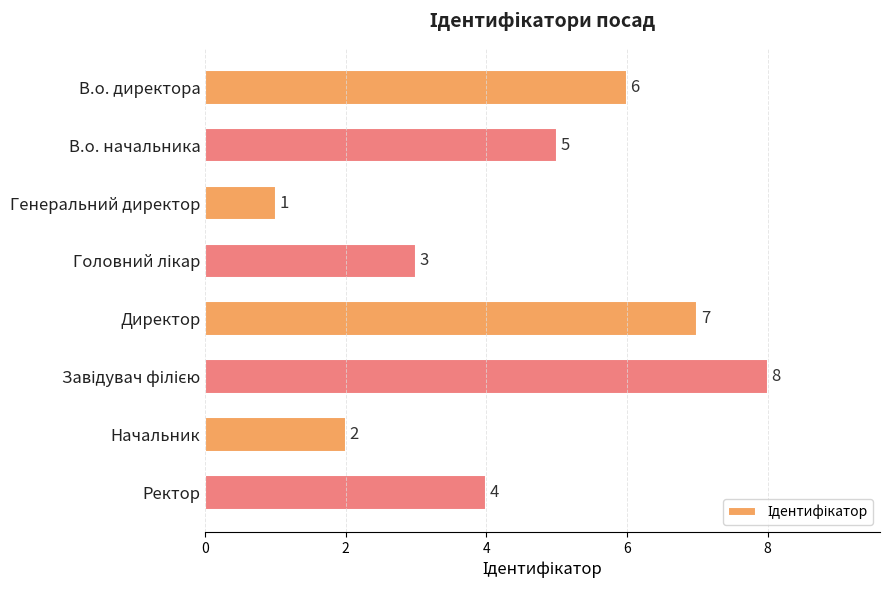

What position from the top is В.о. директора?

1